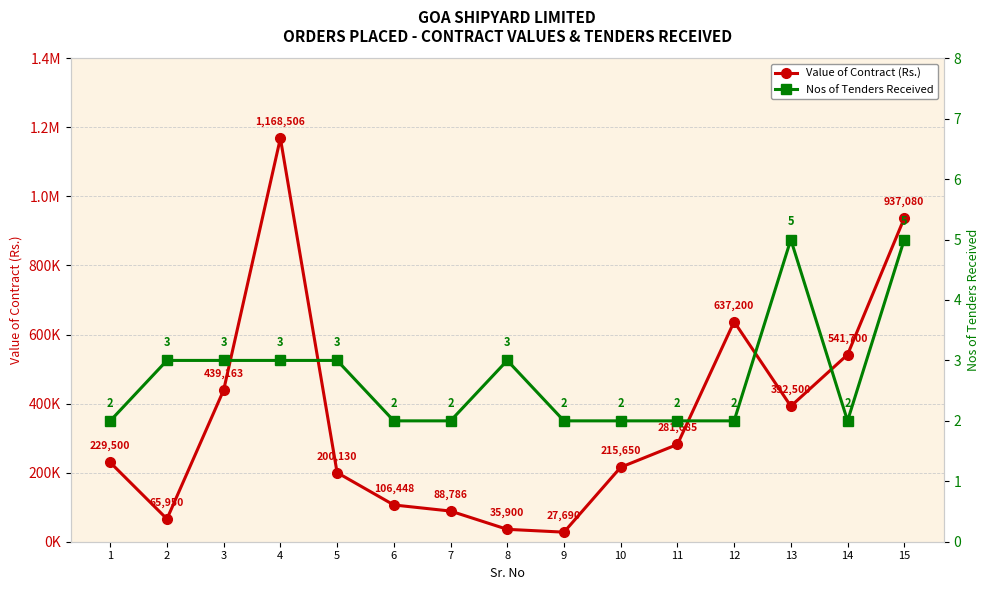

What is the value of the Nos of Tenders Received point at the 2nd from the left?

3.0